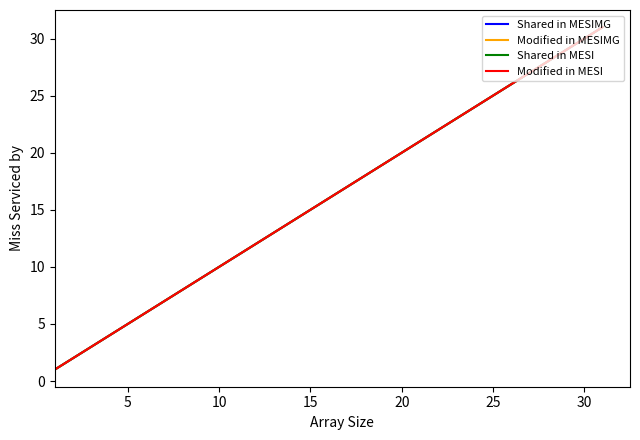

At how many categories does at least one series exceed 1?

30